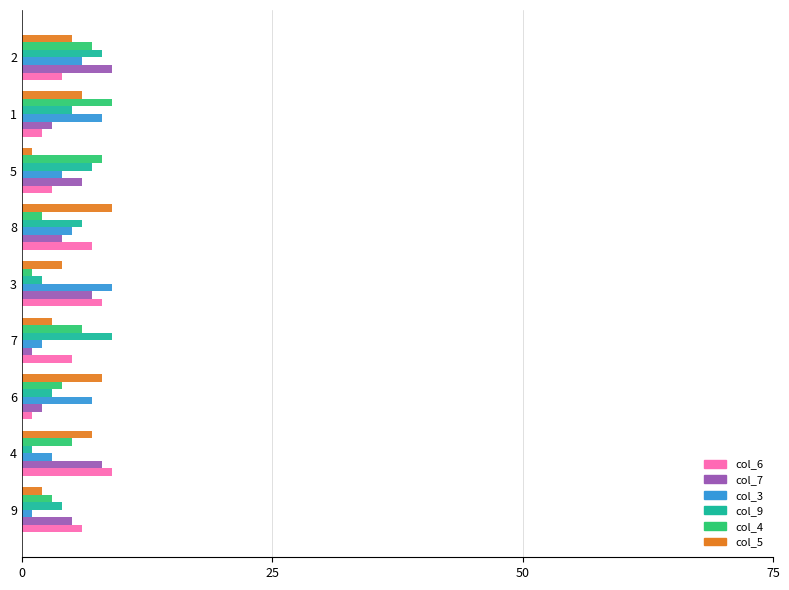

At how many categories does at least one series exceed 1?

9